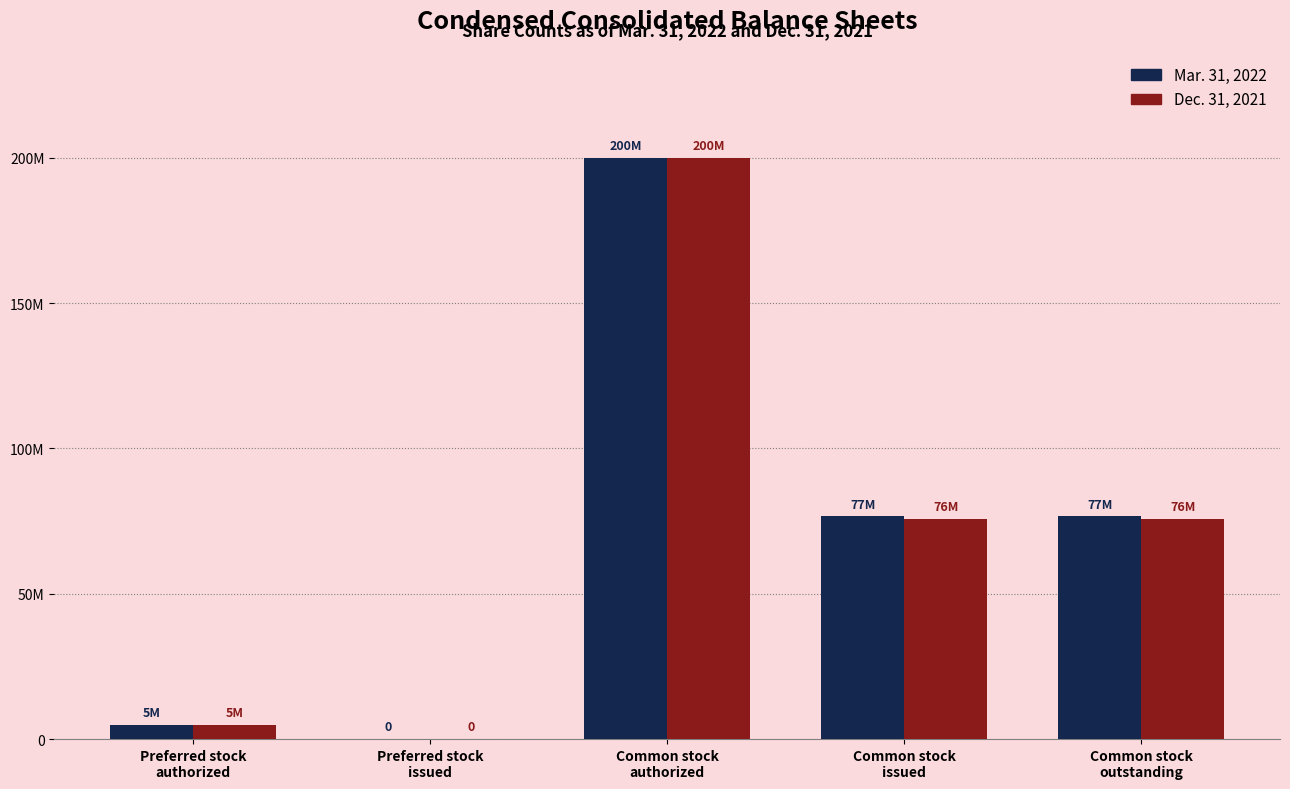

At which label is Mar. 31, 2022 closest to 100000000?

Common stock
issued